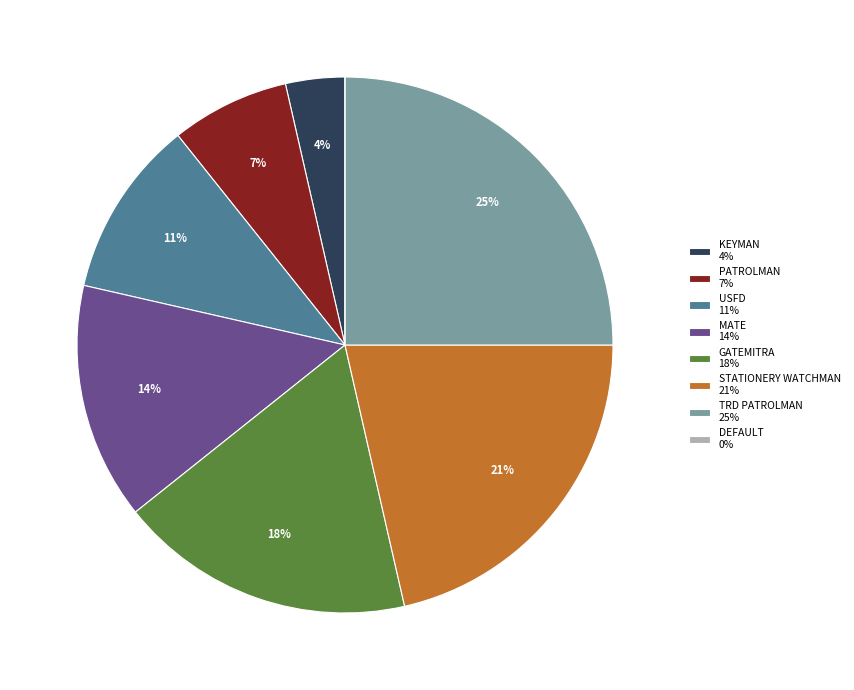

True or false: MATE accounts for 2% of the total.

False